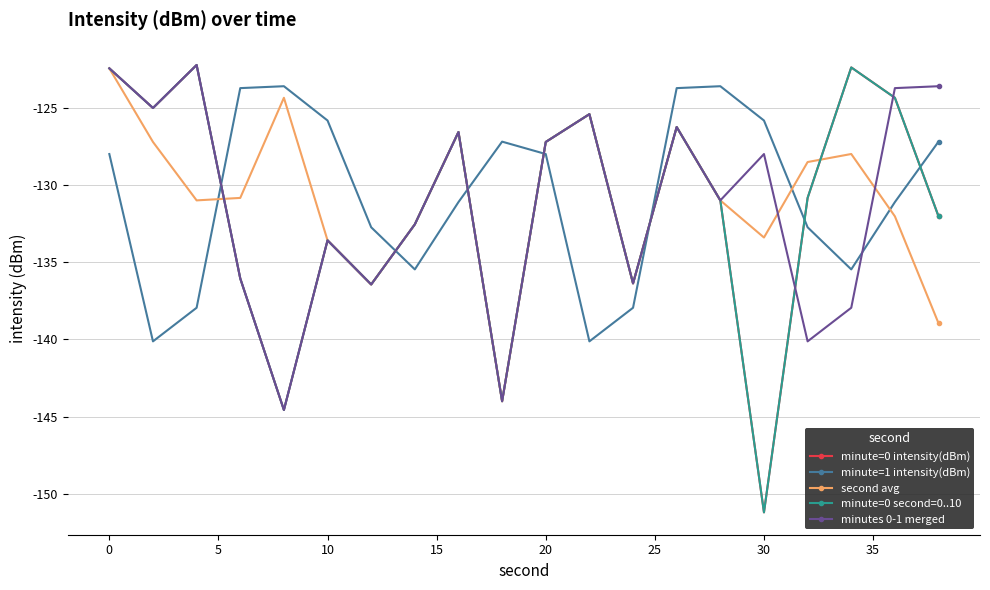

Reading left to right, list all the values displayed in this chart.

minute=0 intensity(dBm): -122.4	-125.0	-122.2	-136.0	-144.6	-133.6	-136.4	-132.5	-126.6	-144.0	-127.2	-125.4	-136.4	-126.2	-131.0	-151.2	-130.8	-122.4	-124.3	-132.0
minute=1 intensity(dBm): -128.0	-140.1	-137.9	-123.7	-123.6	-125.8	-132.7	-135.5	-131.1	-127.2	-128.0	-140.1	-137.9	-123.7	-123.6	-125.8	-132.7	-135.5	-131.1	-127.2
second avg: -122.4	-127.2	-131.0	-130.8	-124.3	-133.6	-136.4	-132.5	-126.6	-144.0	-127.2	-125.4	-136.4	-126.2	-131.0	-133.4	-128.5	-128.0	-132.0	-139.0
minute=0 second=0..10: -122.4	-125.0	-122.2	-136.0	-144.6	-133.6	-136.4	-132.5	-126.6	-144.0	-127.2	-125.4	-136.4	-126.2	-131.0	-151.2	-130.8	-122.4	-124.3	-132.0
minutes 0-1 merged: -122.4	-125.0	-122.2	-136.0	-144.6	-133.6	-136.4	-132.5	-126.6	-144.0	-127.2	-125.4	-136.4	-126.2	-131.0	-128.0	-140.1	-137.9	-123.7	-123.6